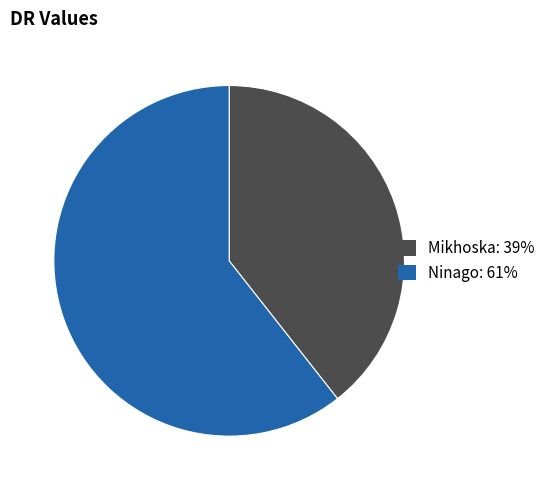

Is it true that Ninago is 46% of the pie?

False